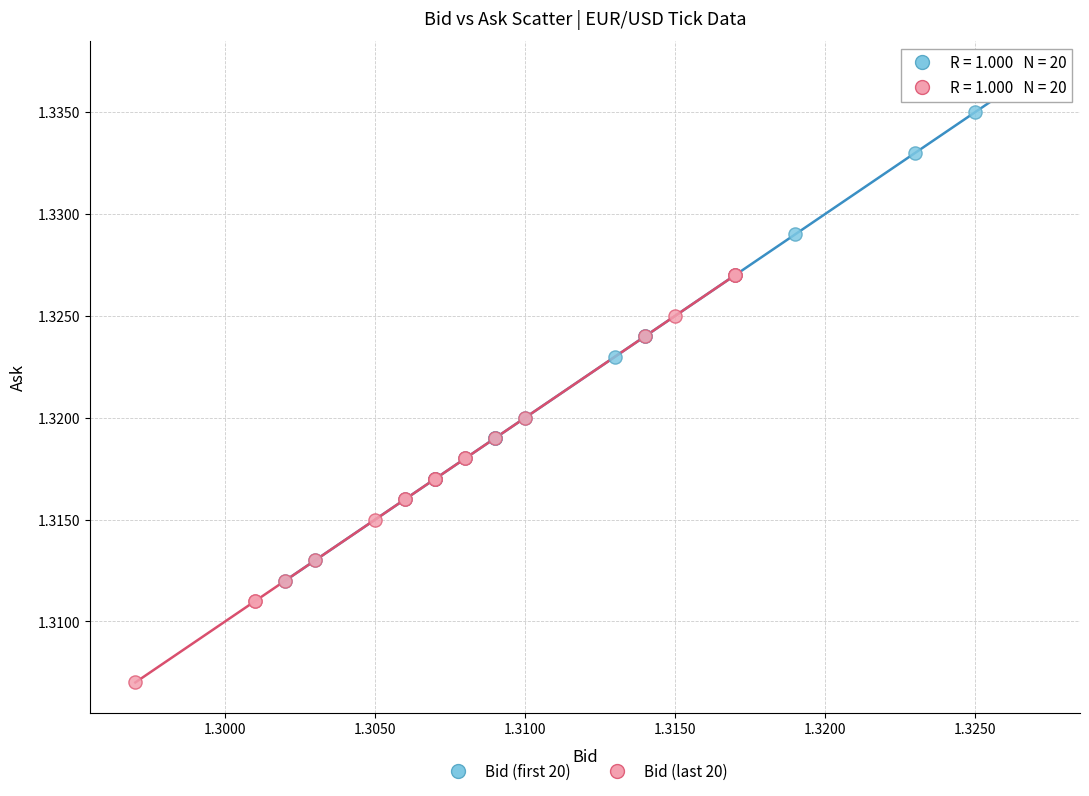

What are all the series names shown in the legend?

Bid (first 20), Bid (last 20)